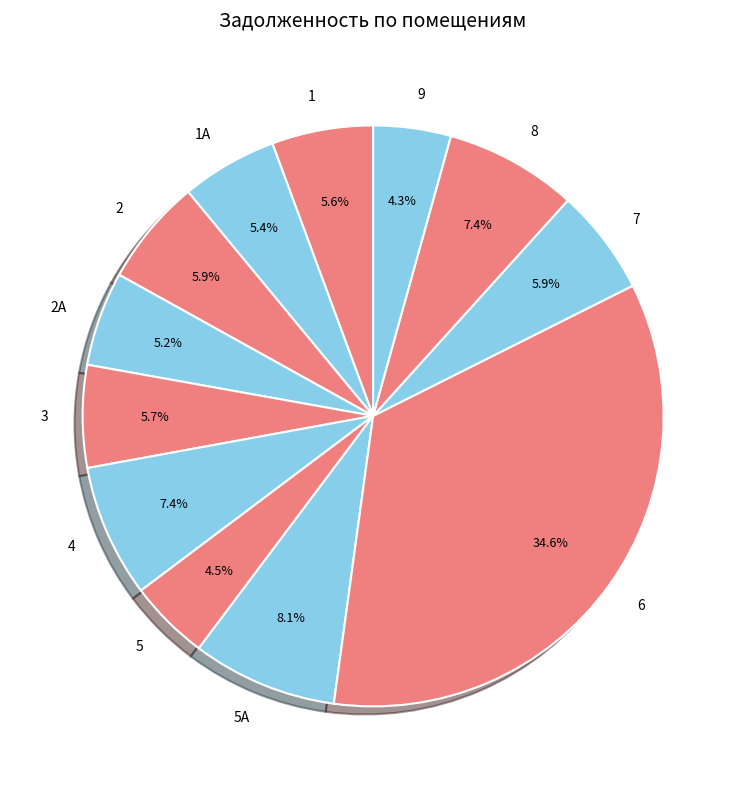

Which slice is the largest?

6